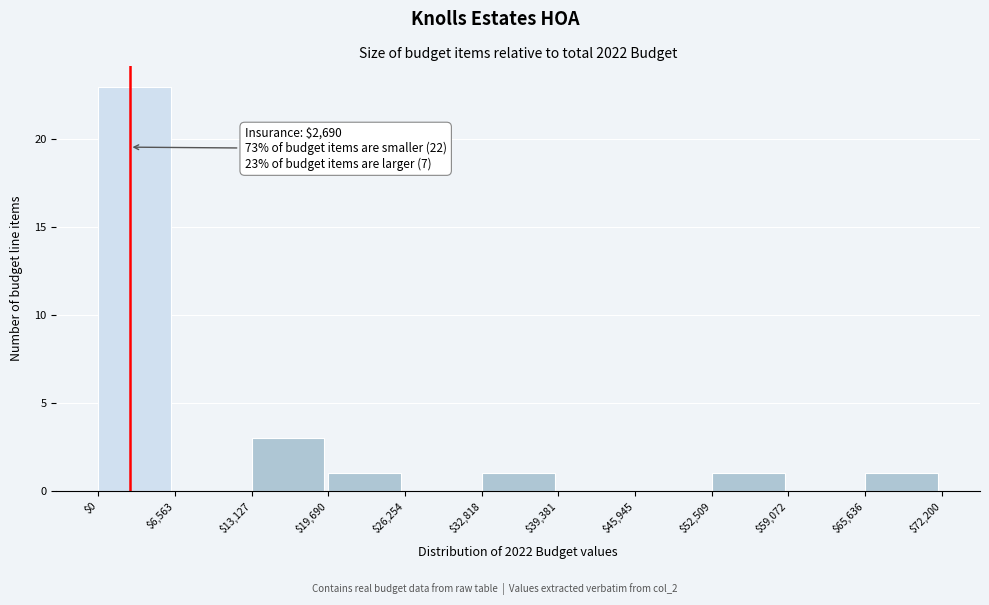

Over which range of the x-axis is the bar tallest?

$0 to $6,563